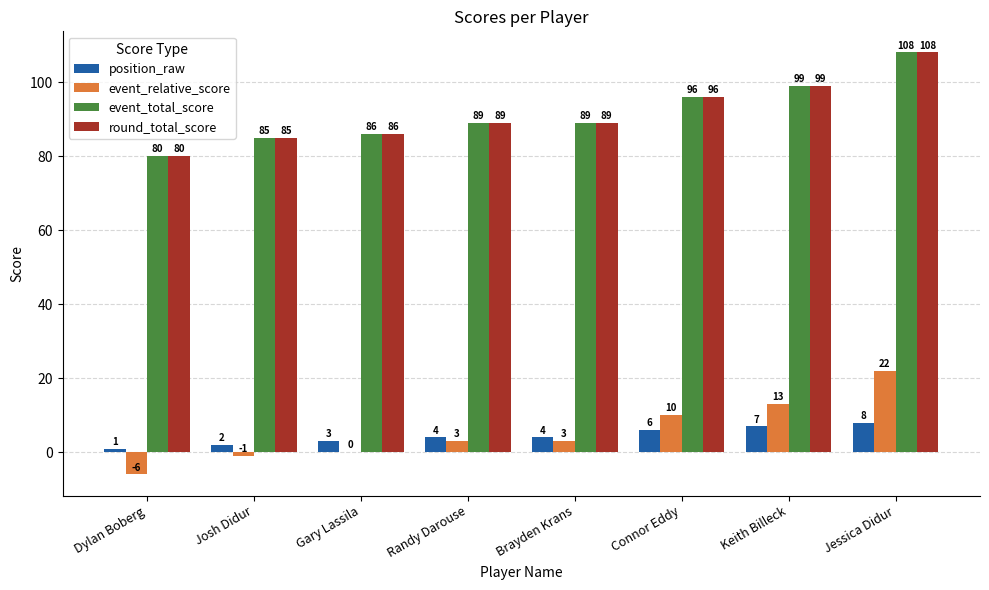

What is the sum of the event_relative_score values at Connor Eddy and Josh Didur?

9